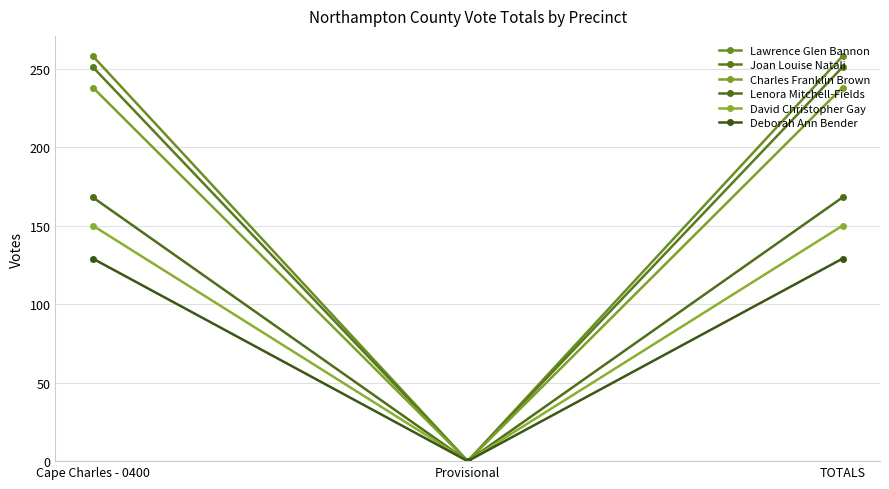

What value does the Charles Franklin Brown series have at TOTALS, to the nearest 5?

240